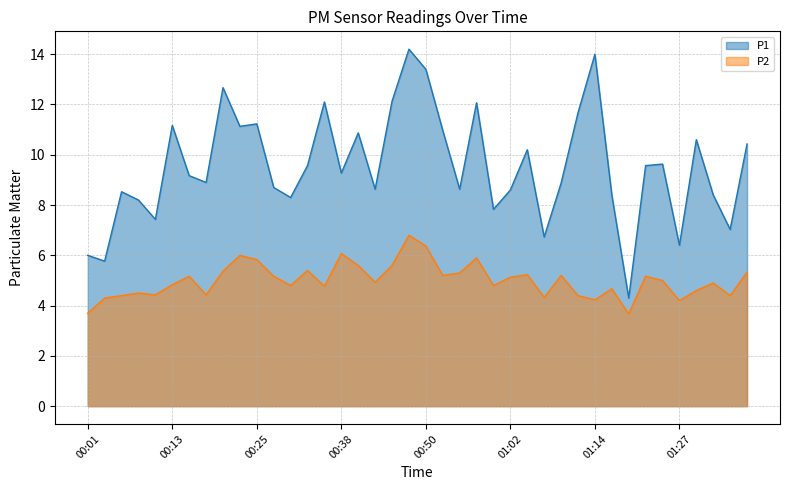

The P1 series shows 6.0 at 00:01. True or false?

True